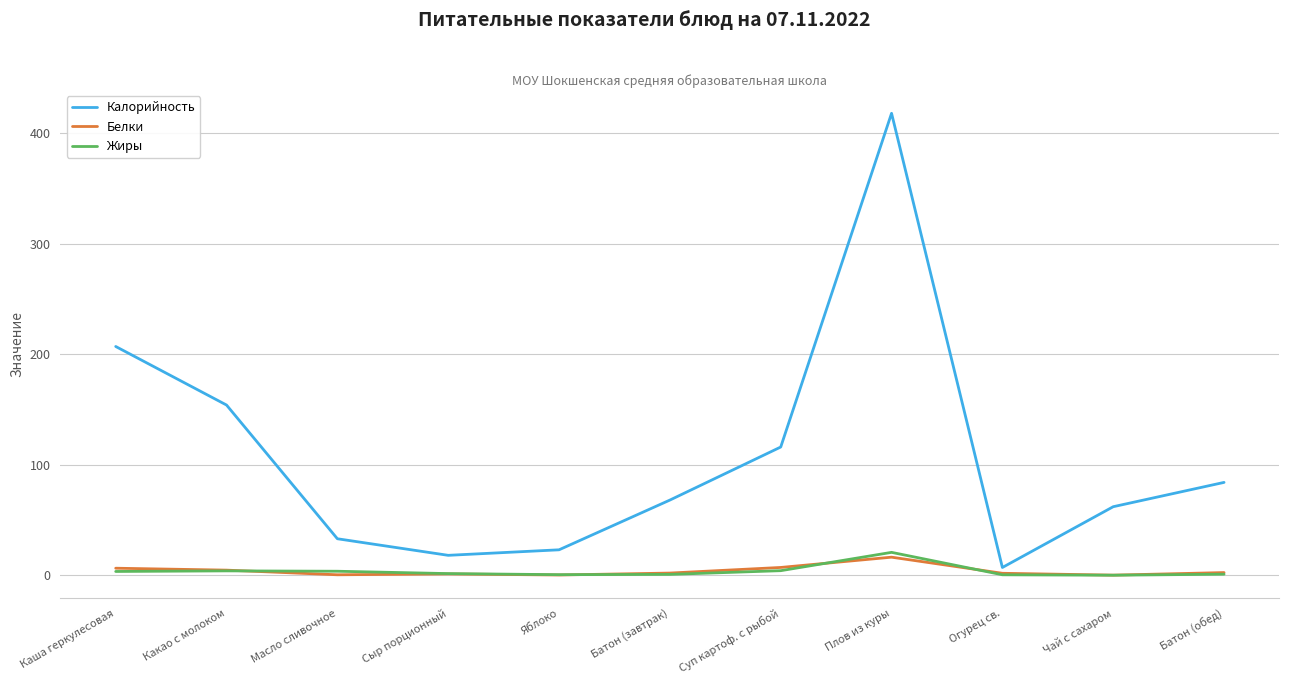

What is the lowest value of the Калорийность series?

7.0